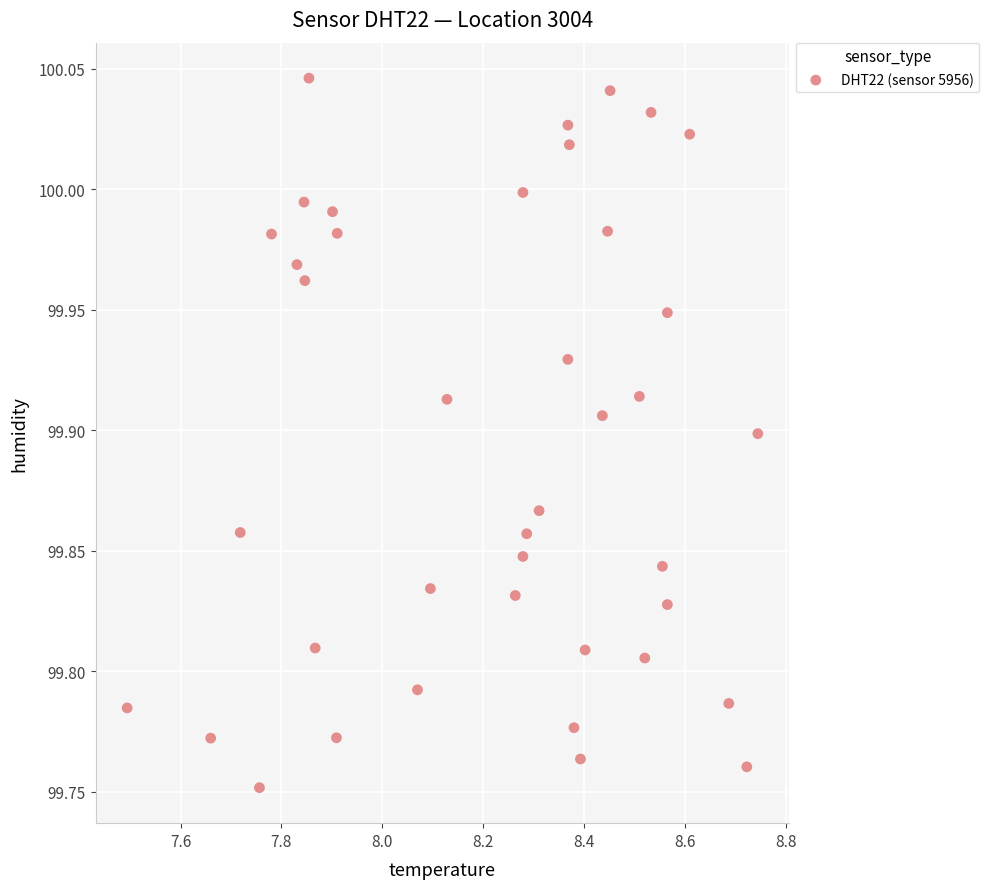

What is the range of X values (max minus min)?

1.3